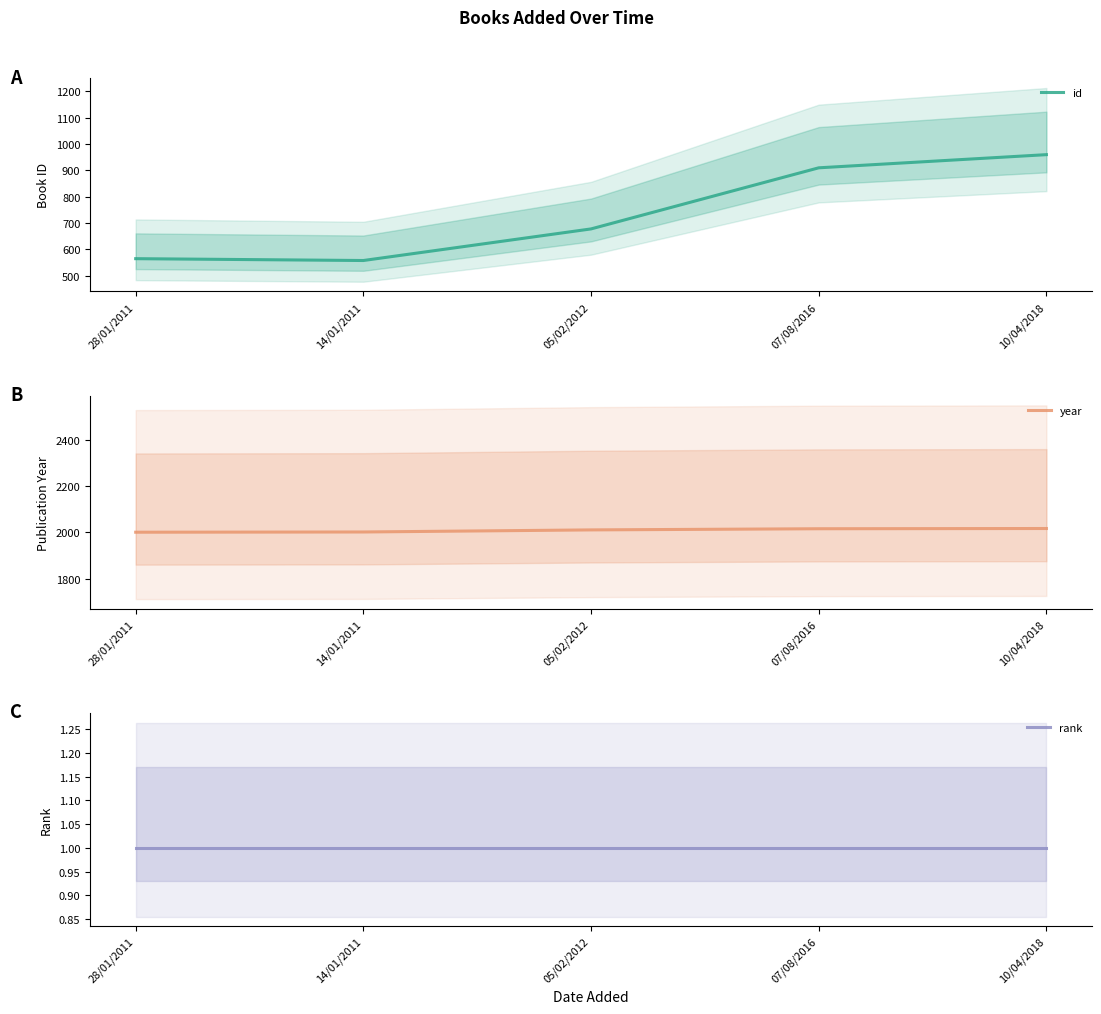

At which category does the chart reach its minimum across all series?

28/01/2011